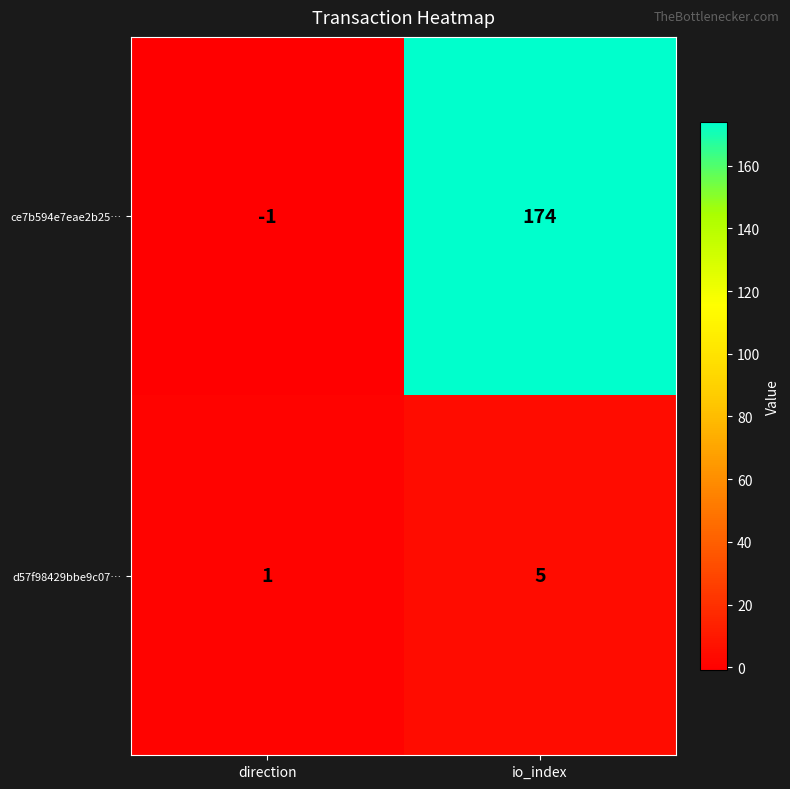

At which label is ce7b594e7eae2b25… closest to 86?

direction